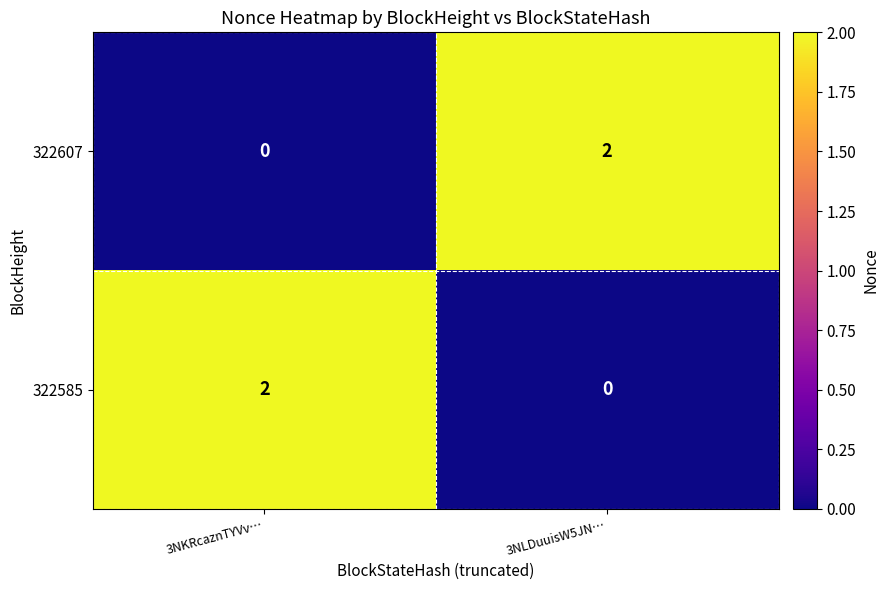

Rank the series at 3NLDuuisW5JN… from highest to lowest value.

322607, 322585